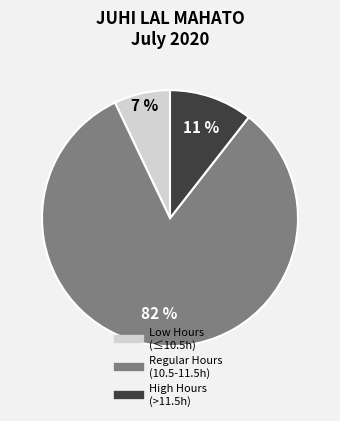

To the nearest percent, what is the difference between the largest and smallest slice percentages?

75%